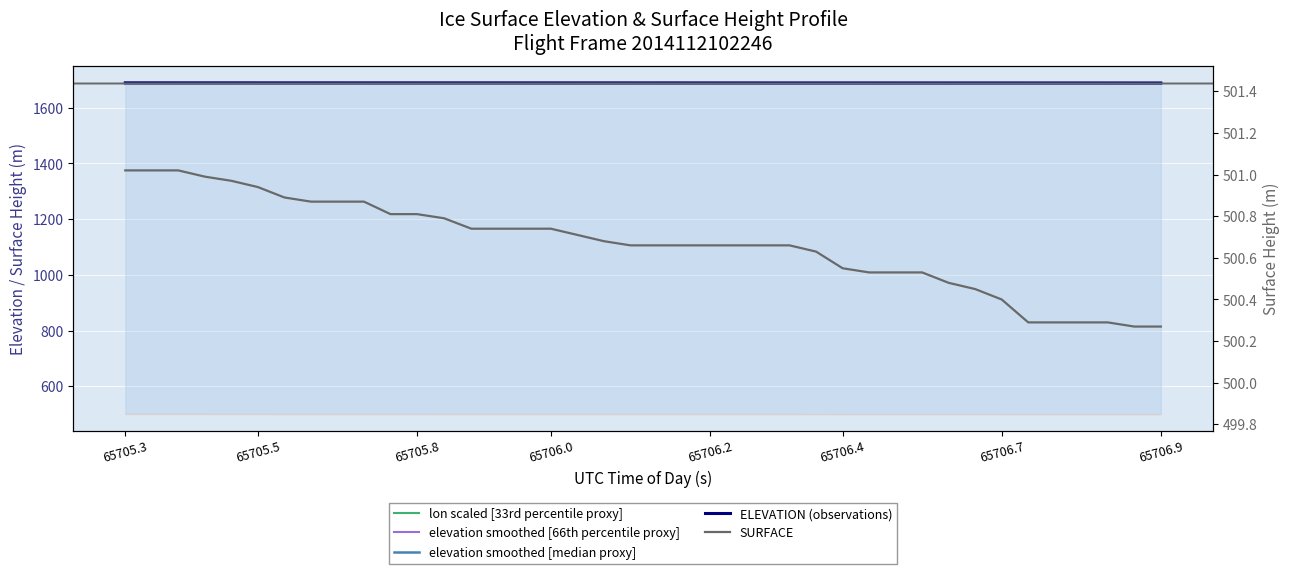

What is the greatest value displayed?

1689.4